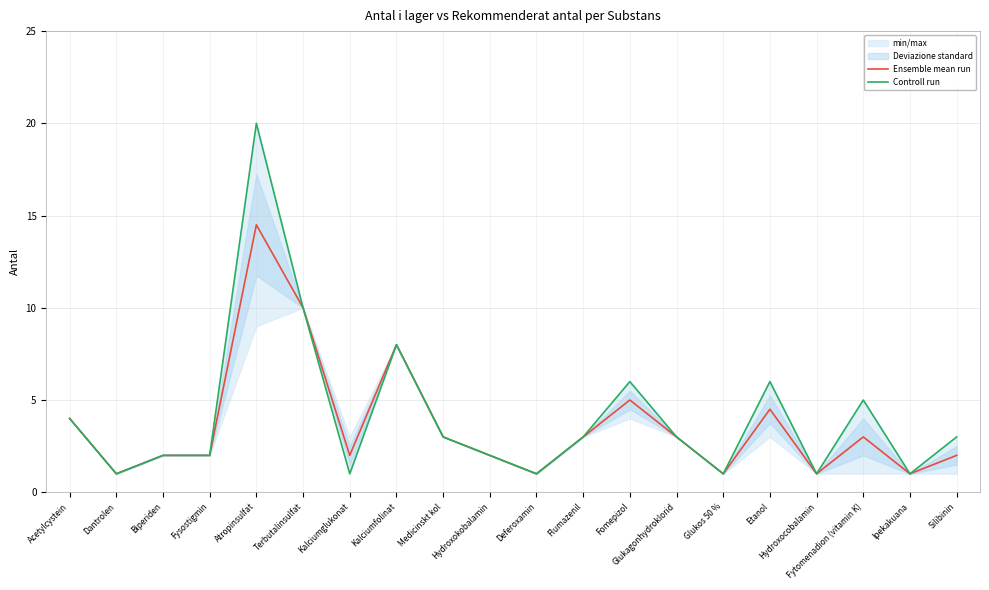

True or false: Ensemble mean run and Controll run cross at least once.

False